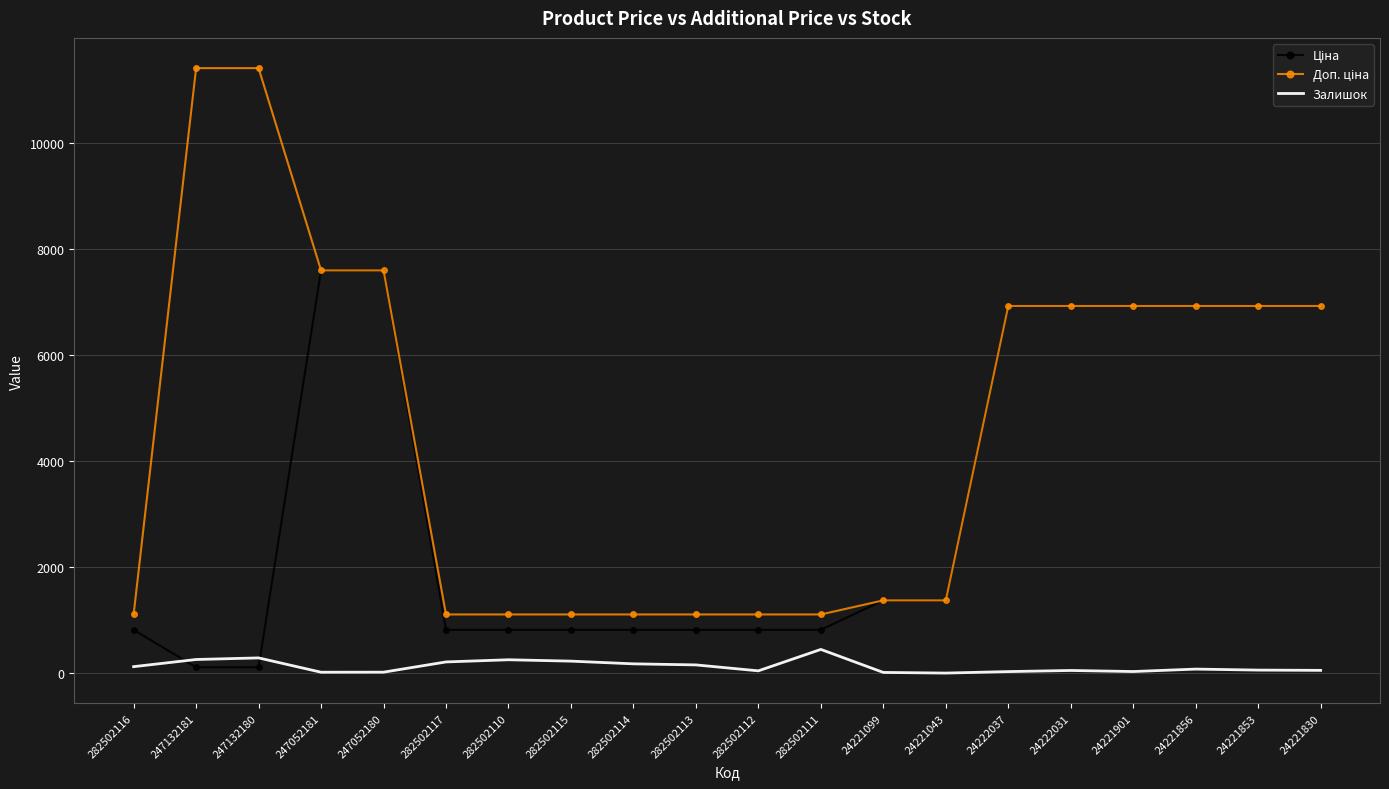

What is the maximum value shown in the chart?

11410.0